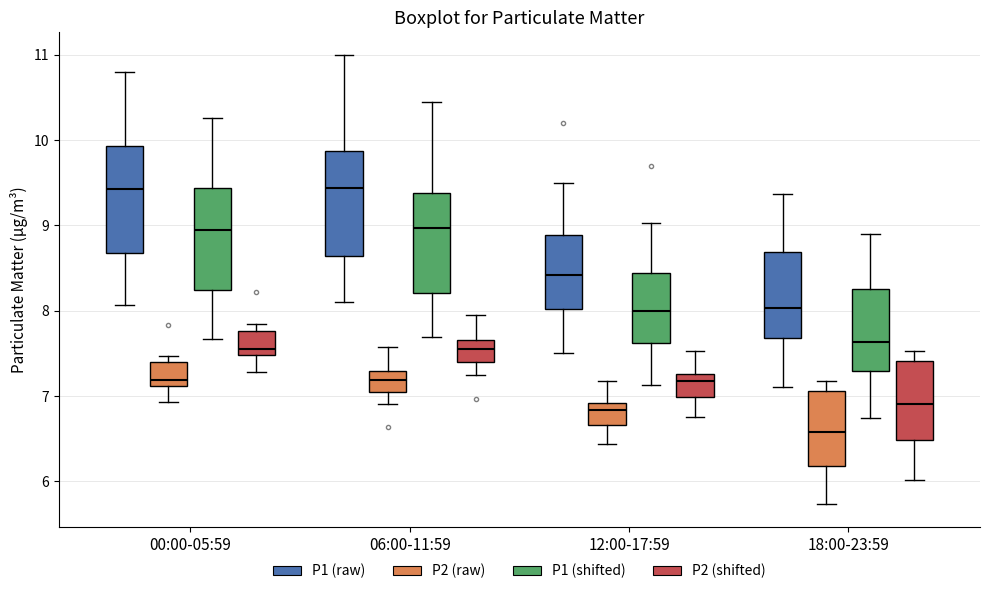

Which box has the lowest median line?

18:00-23:59 (P2 (raw))